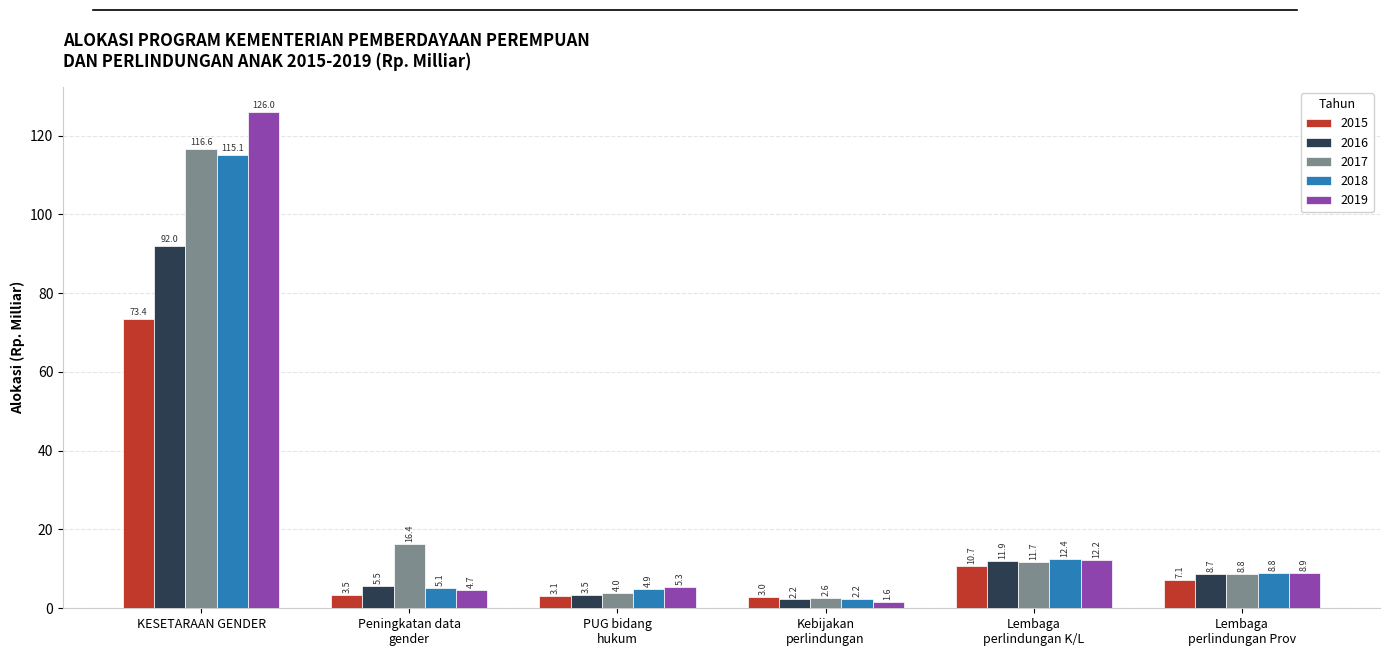

What is the sum of all 2016 values?

123.9